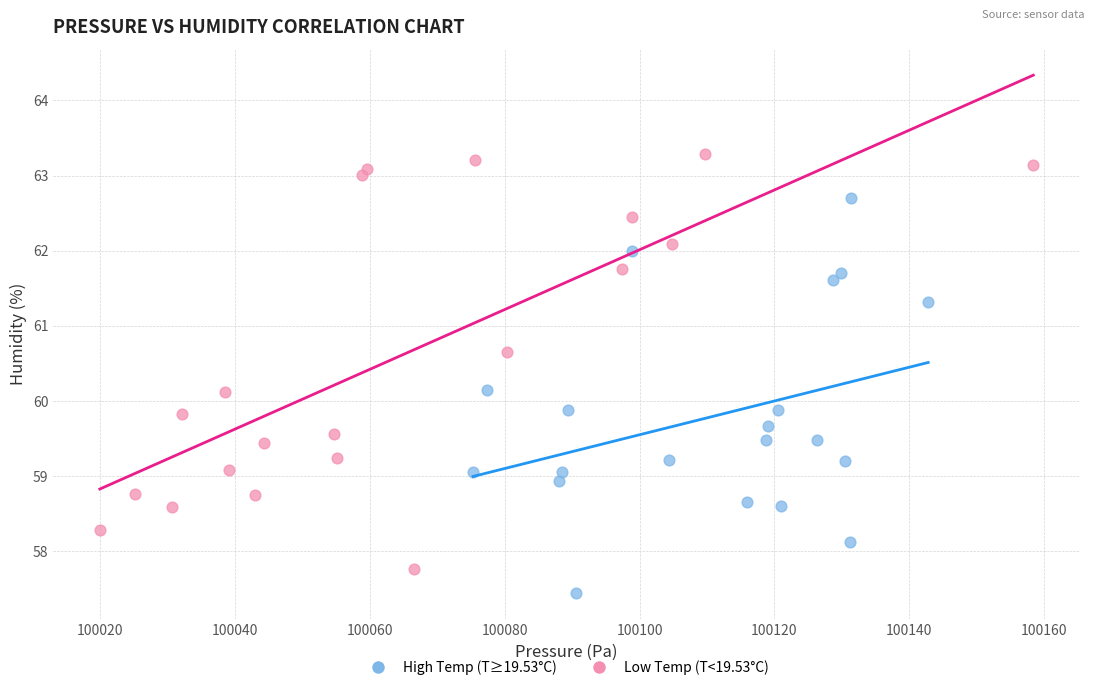

Which series contains the lowest Y value?

High Temp (T≥19.53°C)